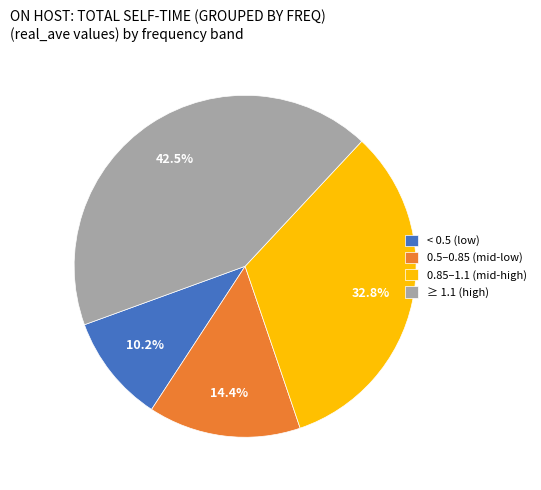

Combined, do ≥ 1.1 (high) and < 0.5 (low) account for over 50%?

Yes